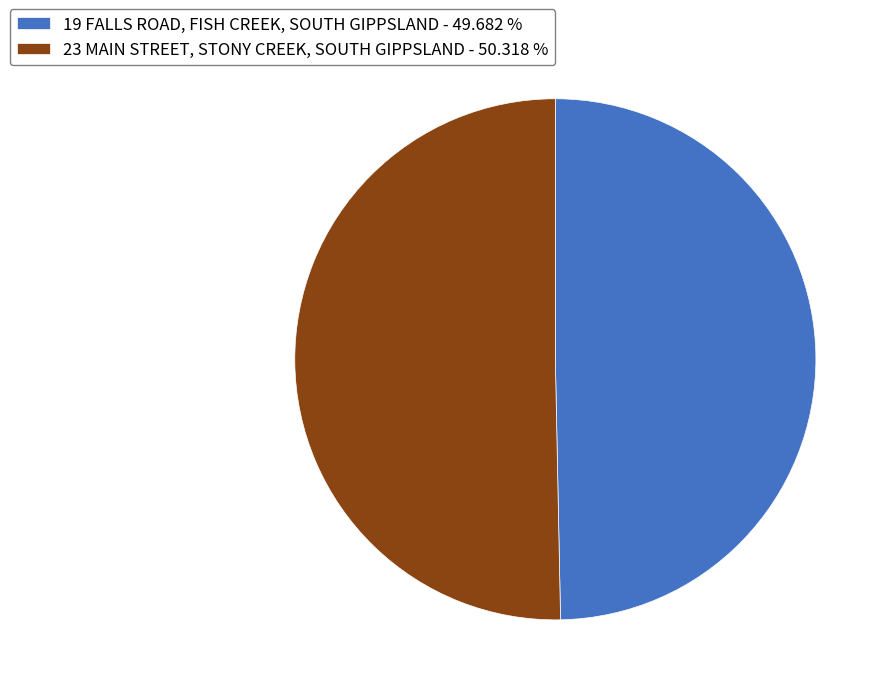

Which category has the biggest portion of the pie?

23 MAIN STREET, STONY CREEK, SOUTH GIPPSLAND